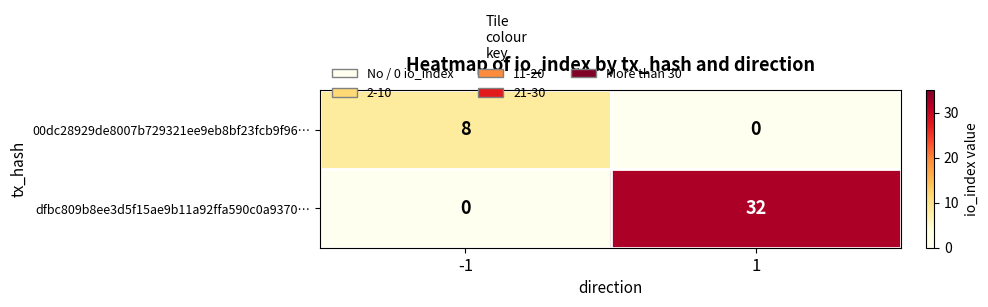

What is the maximum value shown in the chart?

32